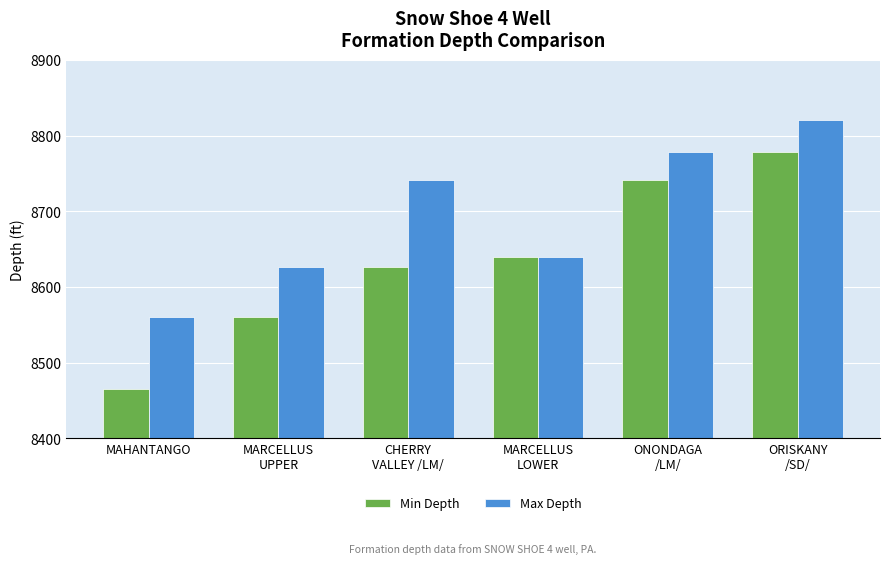

List the series in order of their peak value, lowest first.

Min Depth, Max Depth